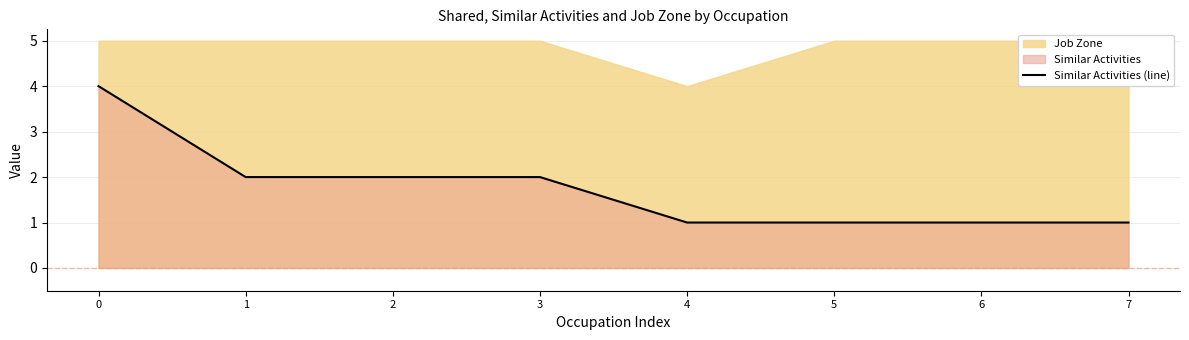

Is it true that the value at 6 is 0?

False